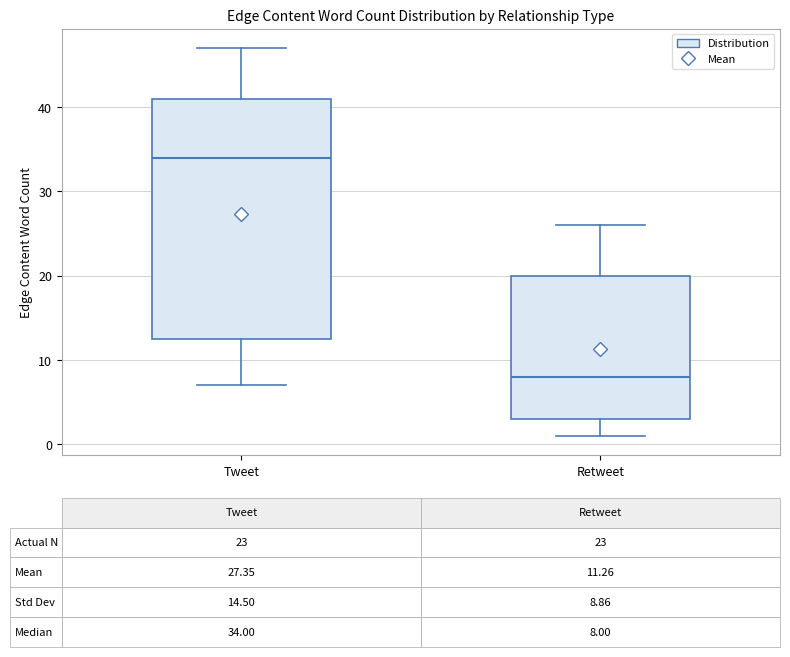

Comparing the boxes themselves (not the whiskers), which one is the tallest?

Tweet